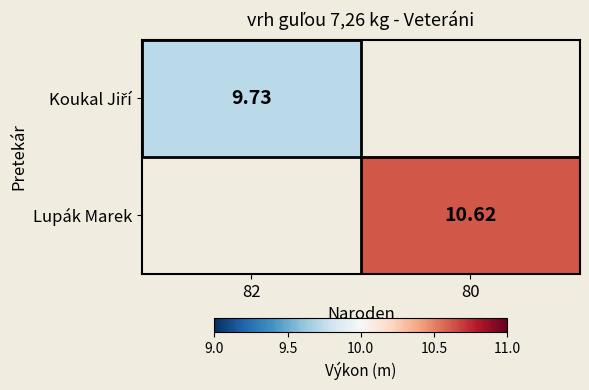

At how many categories does at least one series exceed 10?

1